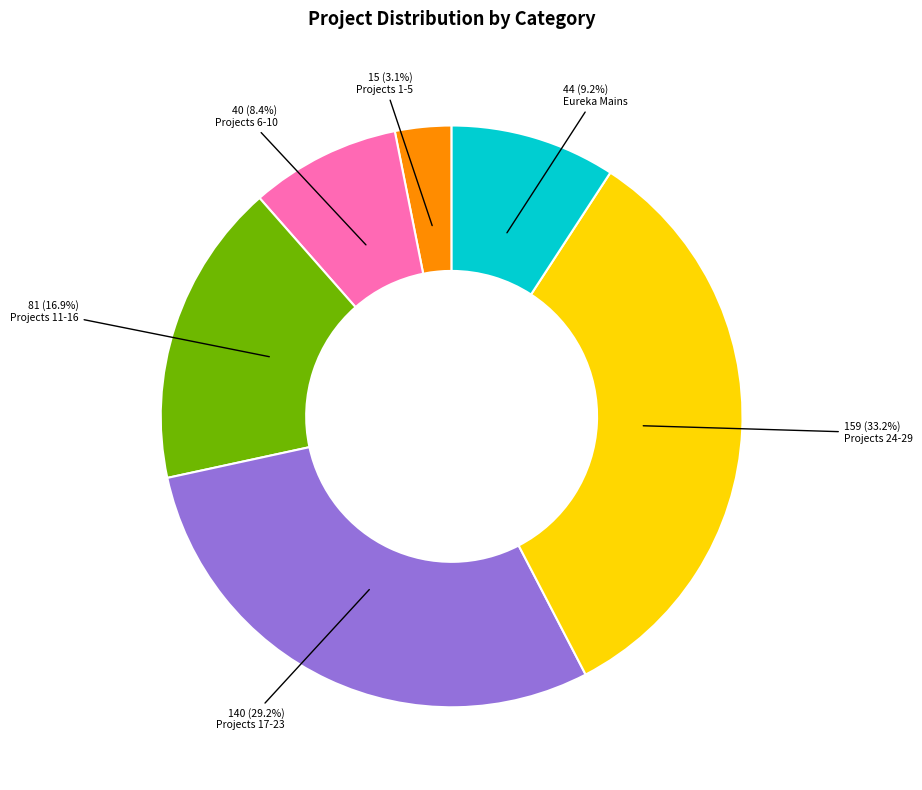

Which slice is the smallest?

Projects 1-5